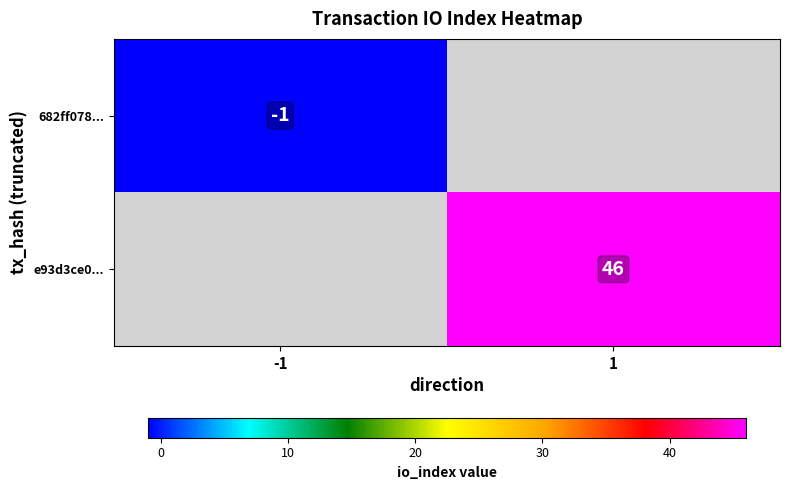

True or false: e93d3ce0... has a value of 46 at 1.

True